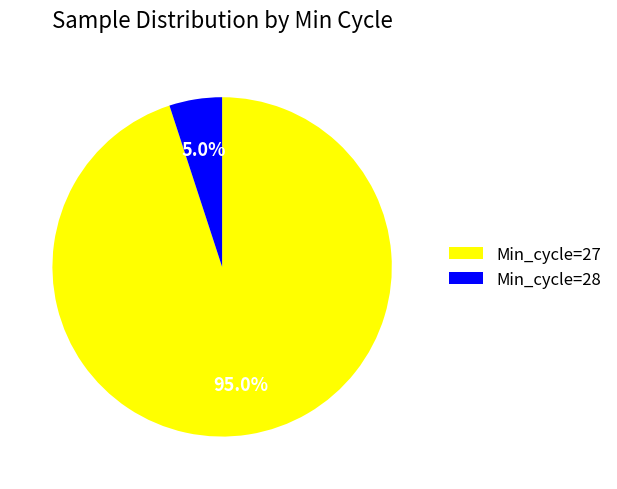

Is Min_cycle=27 the majority of the pie?

Yes